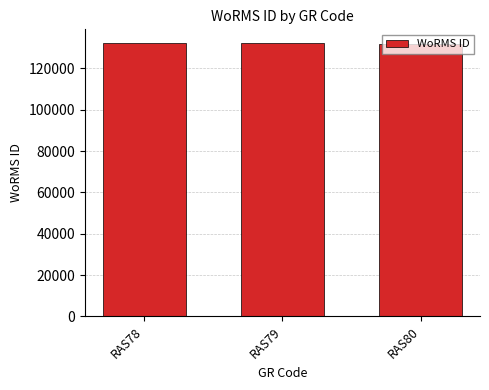

How many values are below 132181?

1